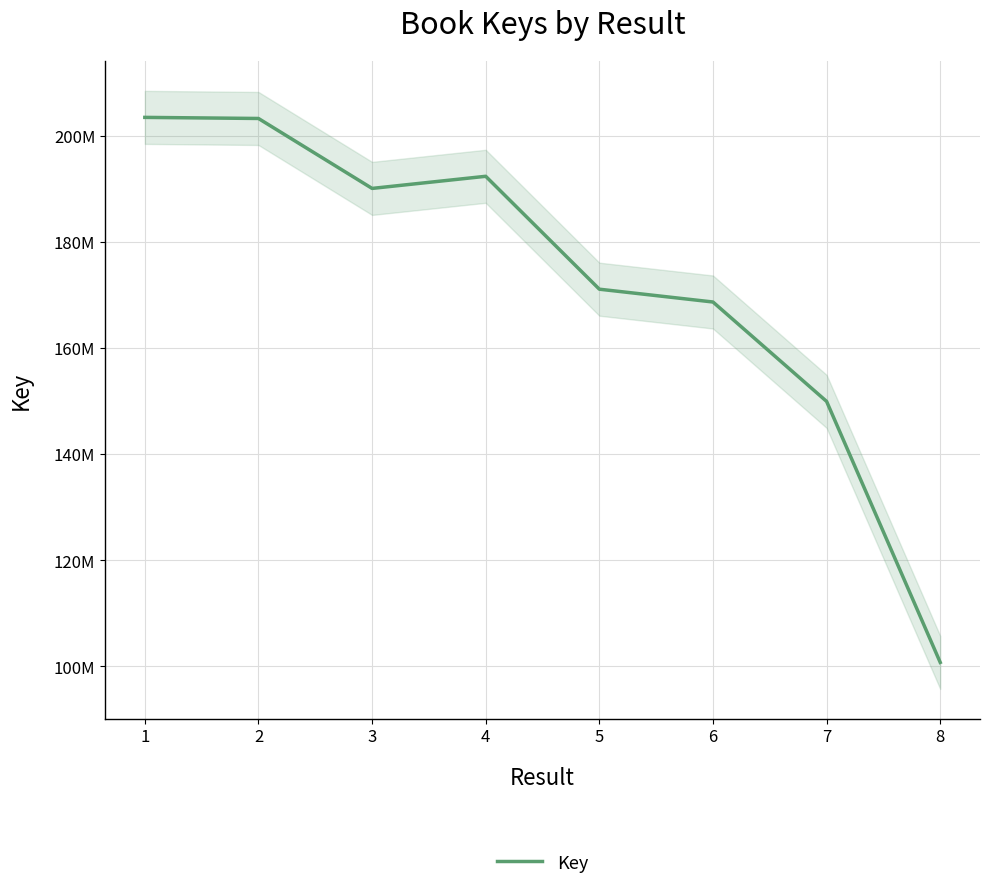

What is the change in value from 2 to 3?

-13185279